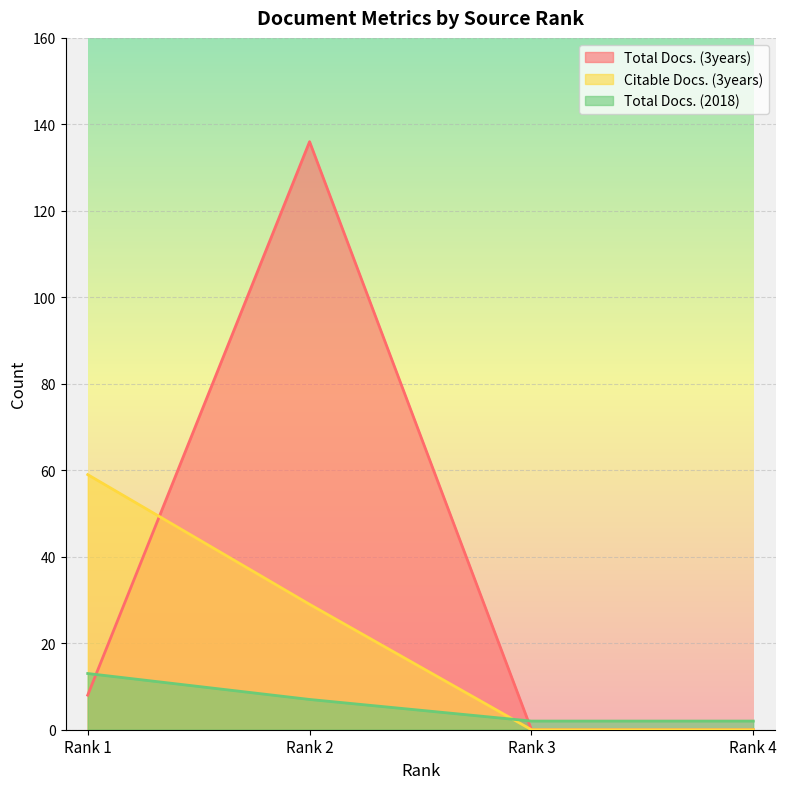

How many interior local peaks does the Total Docs. (3years) series have?

1